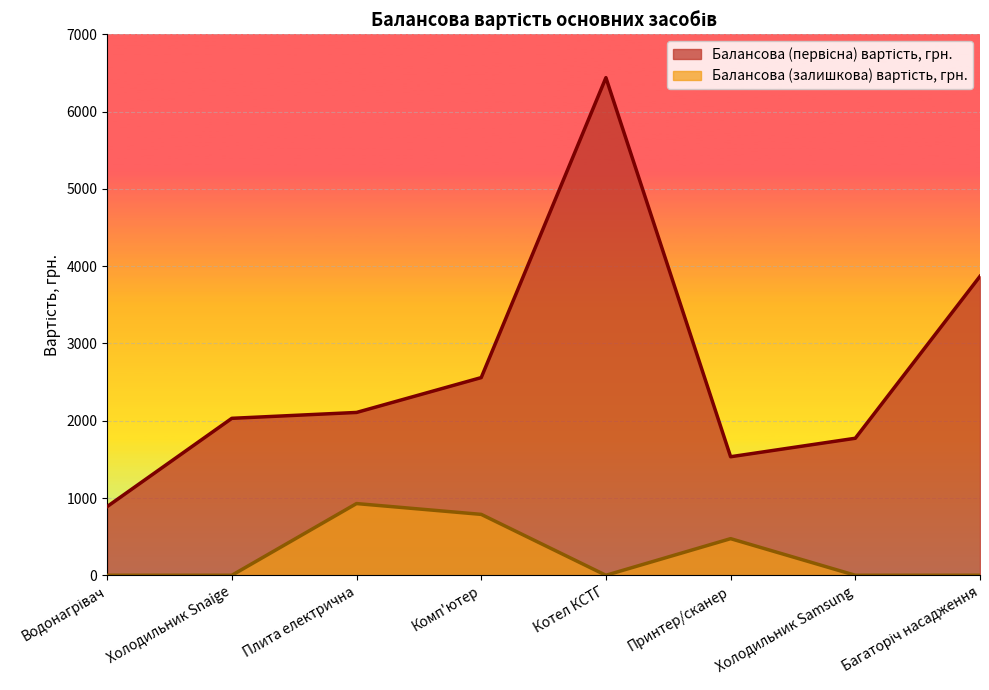

What is the label of the 8th point from the right?

Водонагрівач